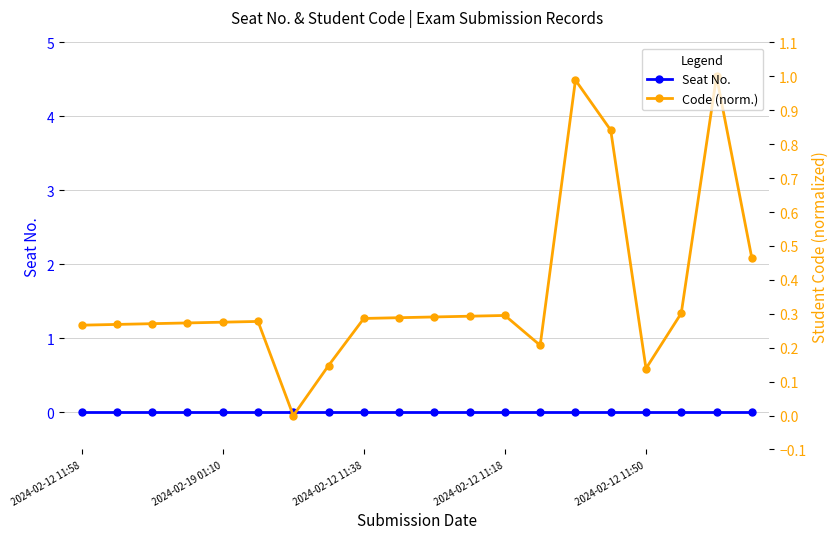

True or false: Code (norm.) has more than 0 interior local peaks.

True